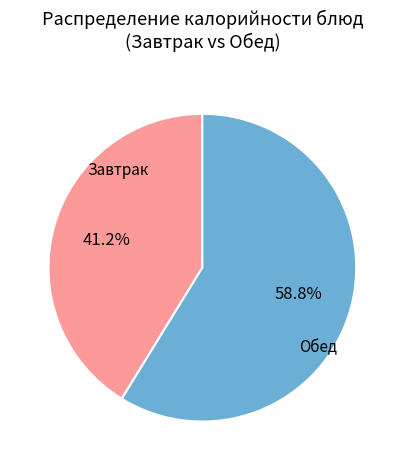

Is there a majority slice in this chart?

Yes